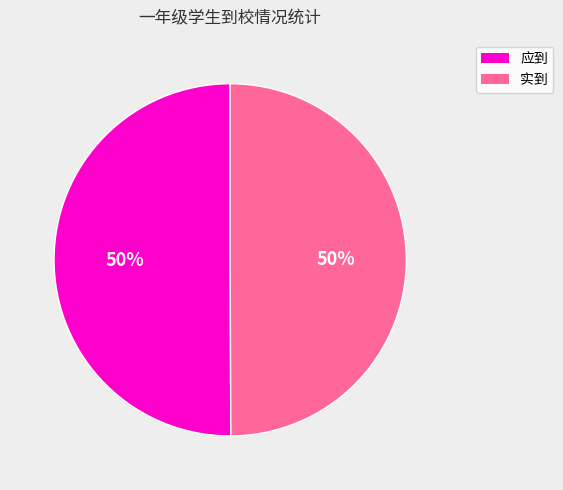

Count the number of slices in the pie.

2